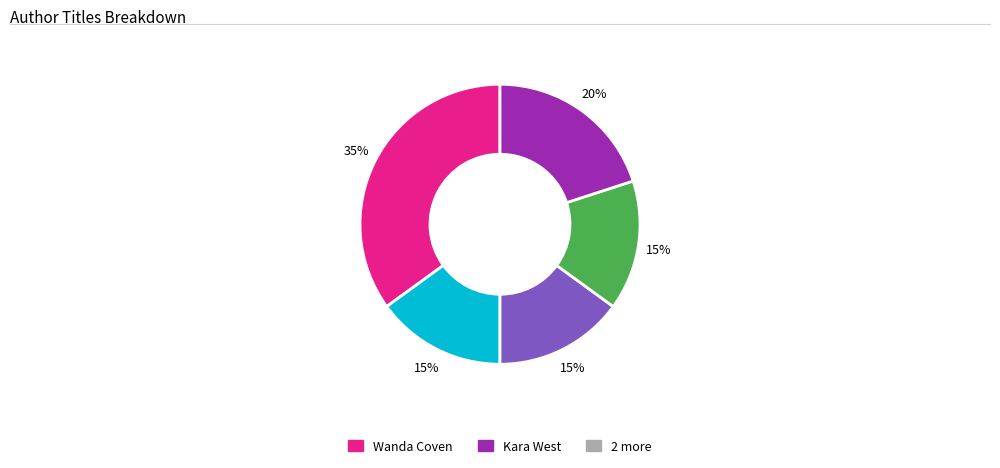

To the nearest percent, what is the difference between the largest and smallest slice percentages?

20%